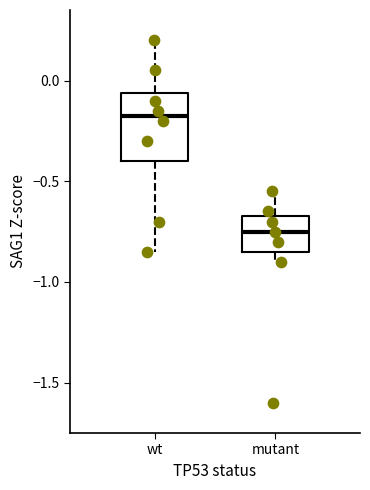

Reading left to right, transcribe this box plot: for each box, give where its median line is, the range the box spans, and where its two whiskers end, as read against the y-axis. The values are not printed on the chart, so give them approximately, as read against the axis.

wt: median -0.15, box -0.40 to -0.05, whiskers -0.85 to 0.20
mutant: median -0.75, box -0.85 to -0.65, whiskers -0.90 to -0.55